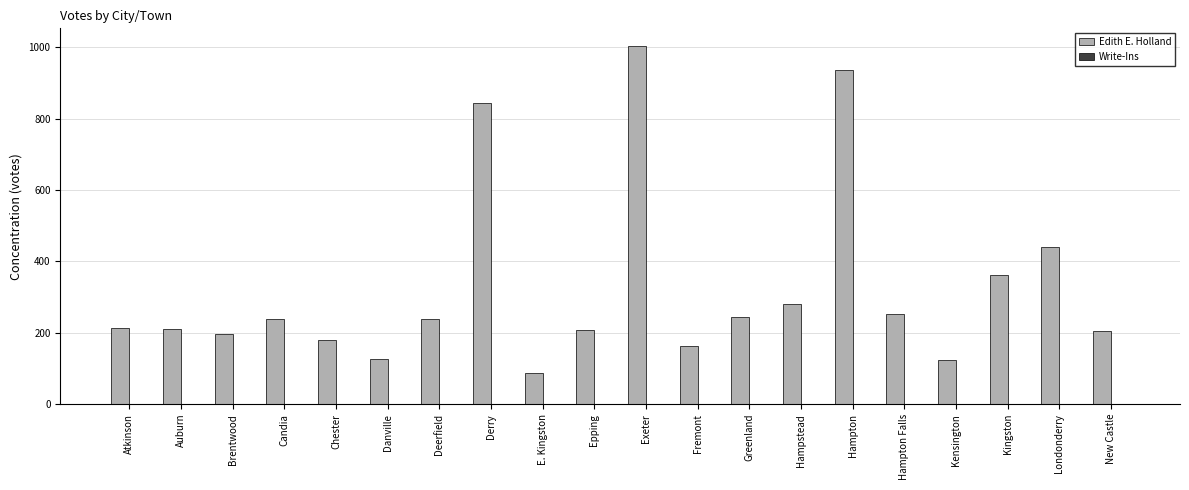

Are the bars grouped side by side (vs. stacked)?

Yes